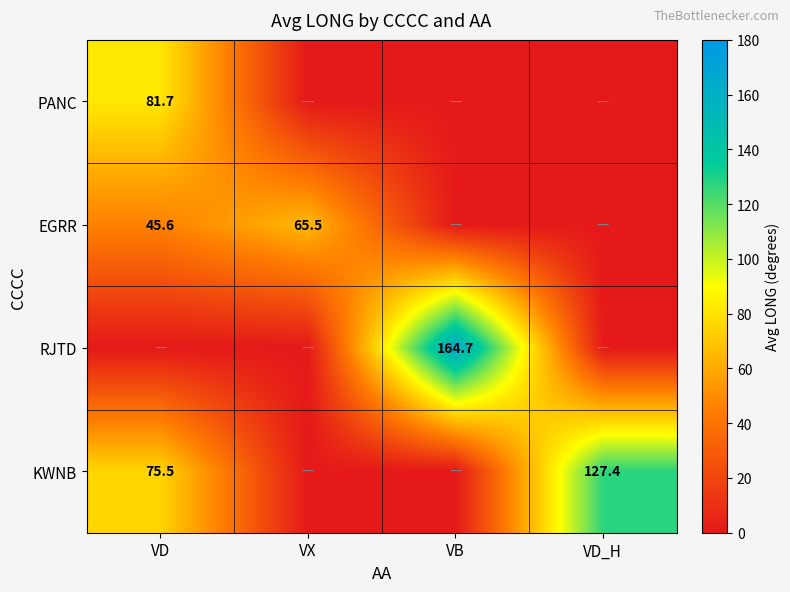

Is the value of RJTD at VB greater than the value of KWNB at VD?

Yes